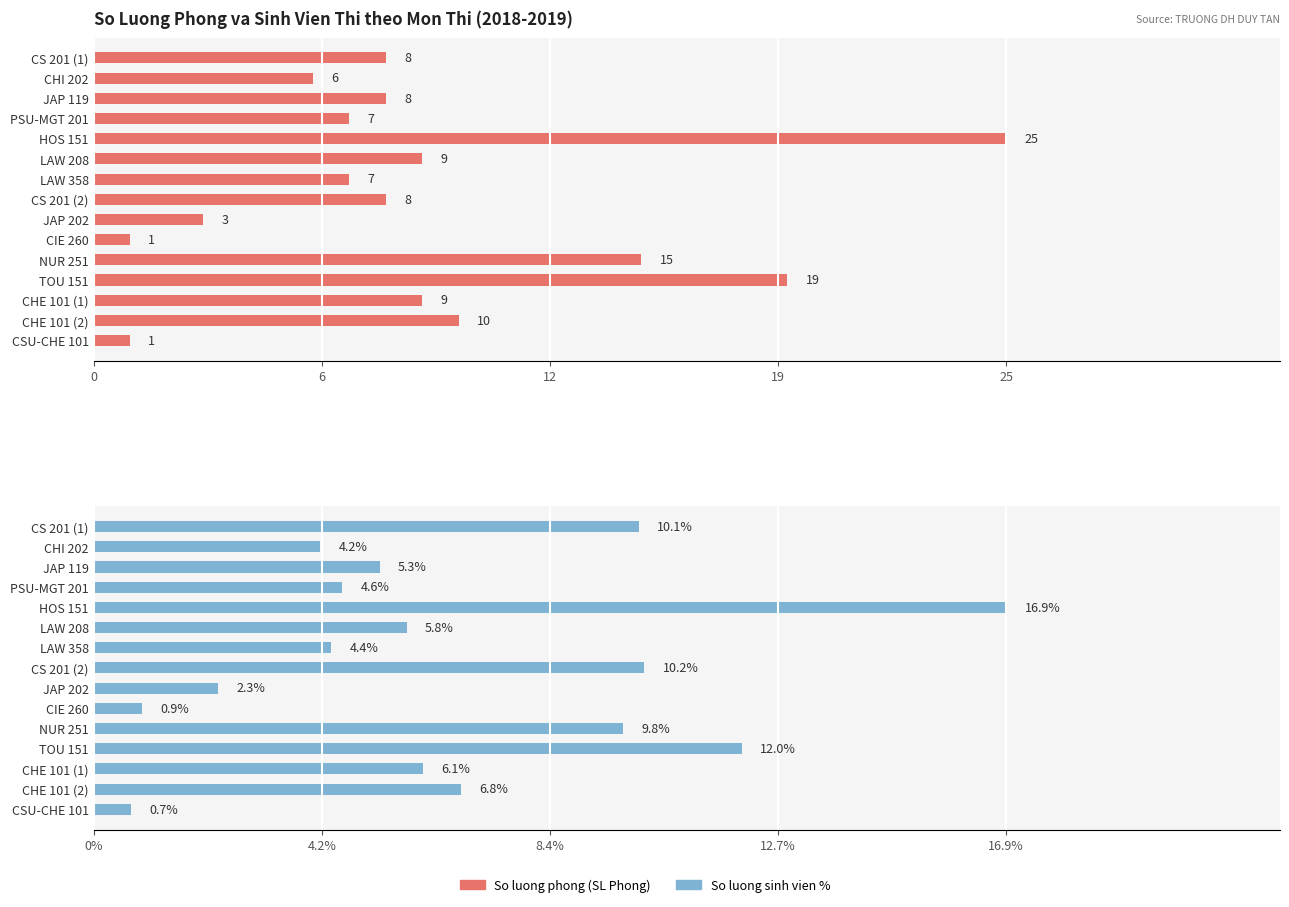

What is the label of the 5th bar from the left?

HOS 151